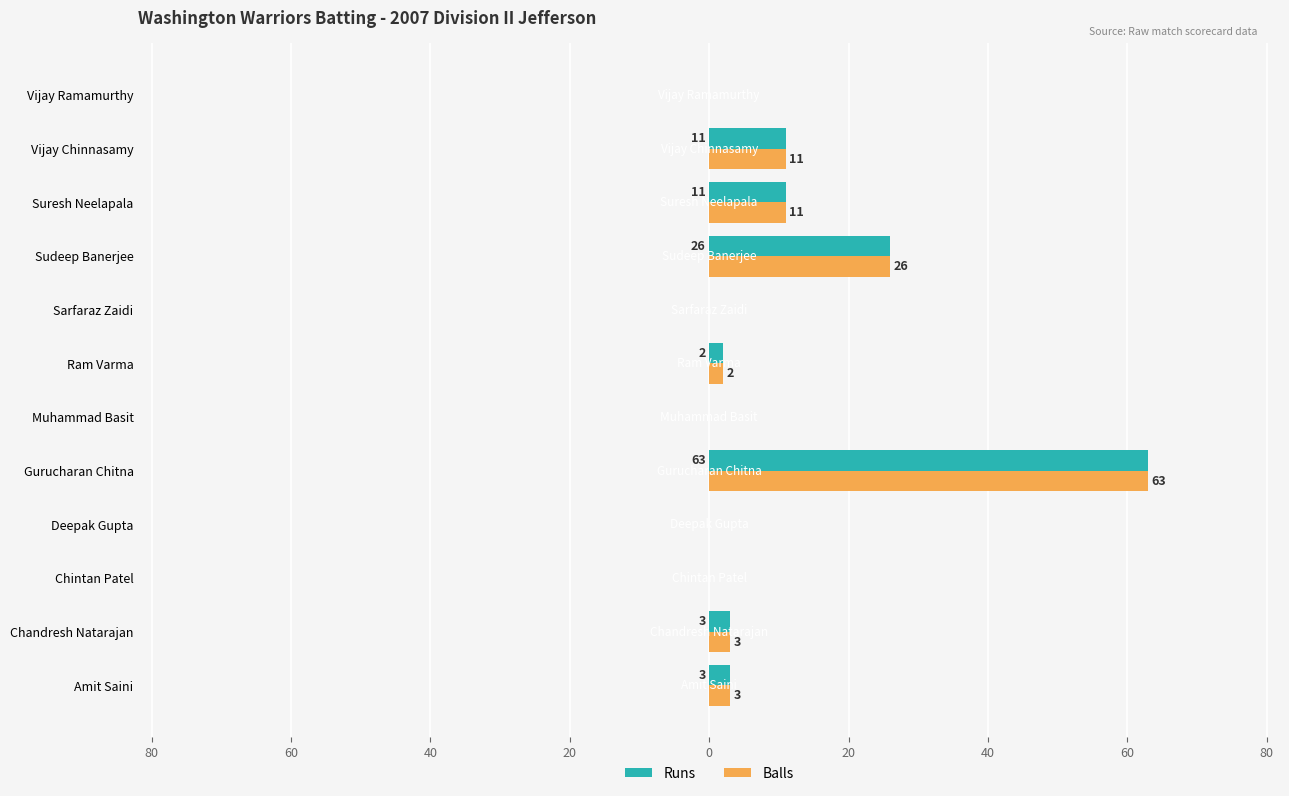

What are all the series names shown in the legend?

Runs, Balls